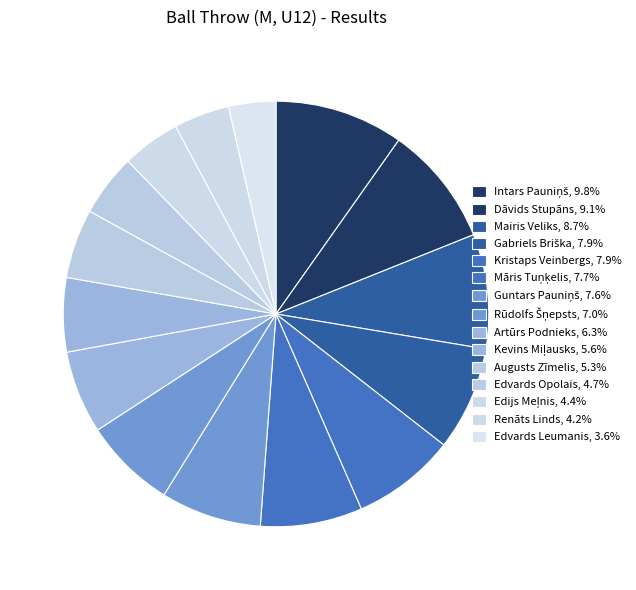

The Augusts Zīmelis slice represents 12% of the pie. True or false?

False